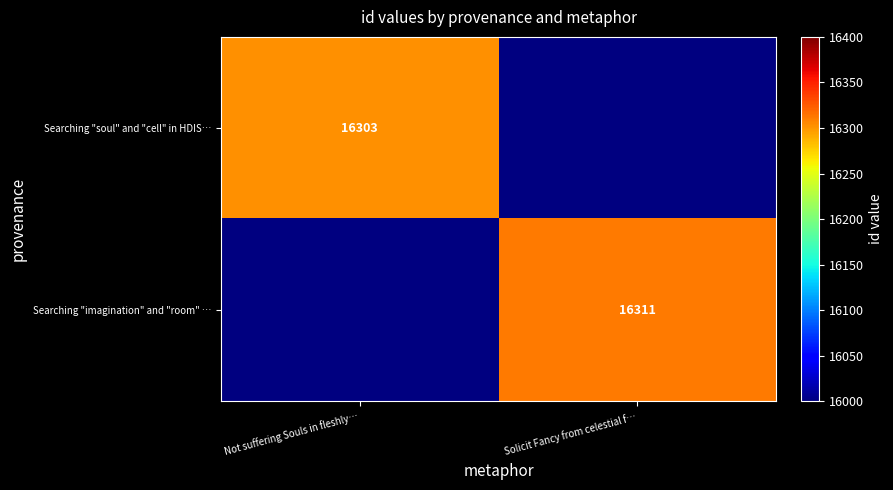

Is it true that Searching "soul" and "cell" in HDIS… equals 16303 at Not suffering Souls in fleshly…?

True